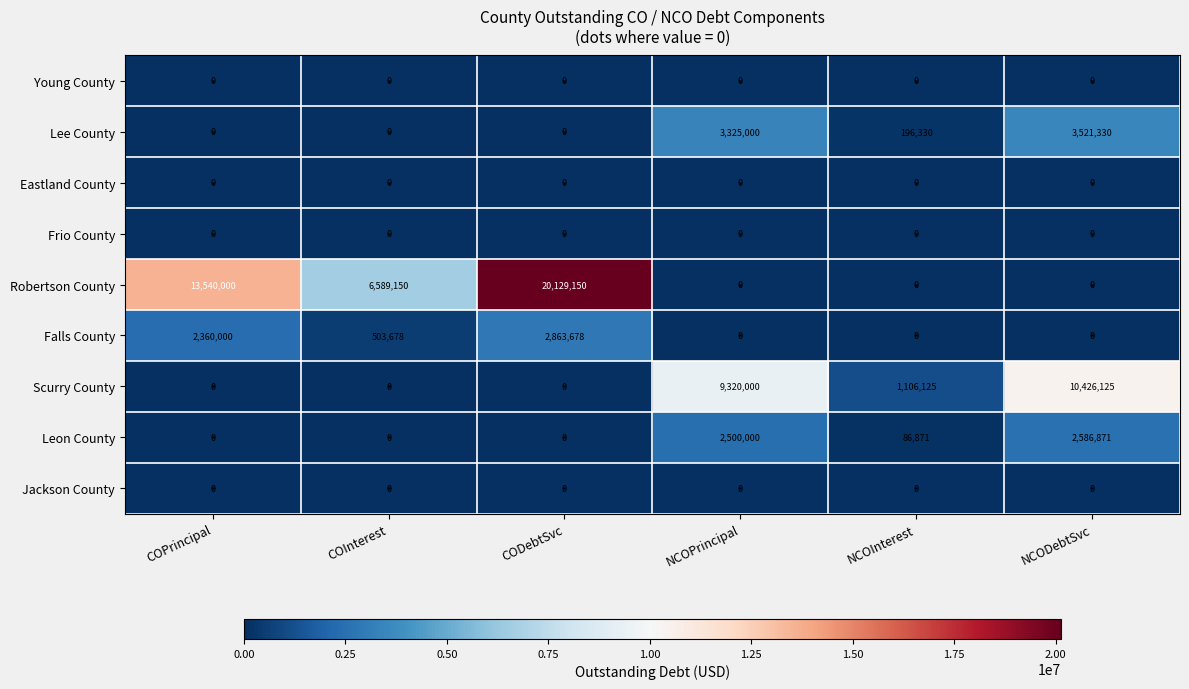

What is the difference between the maximum and minimum values in the Leon County series?

2586871